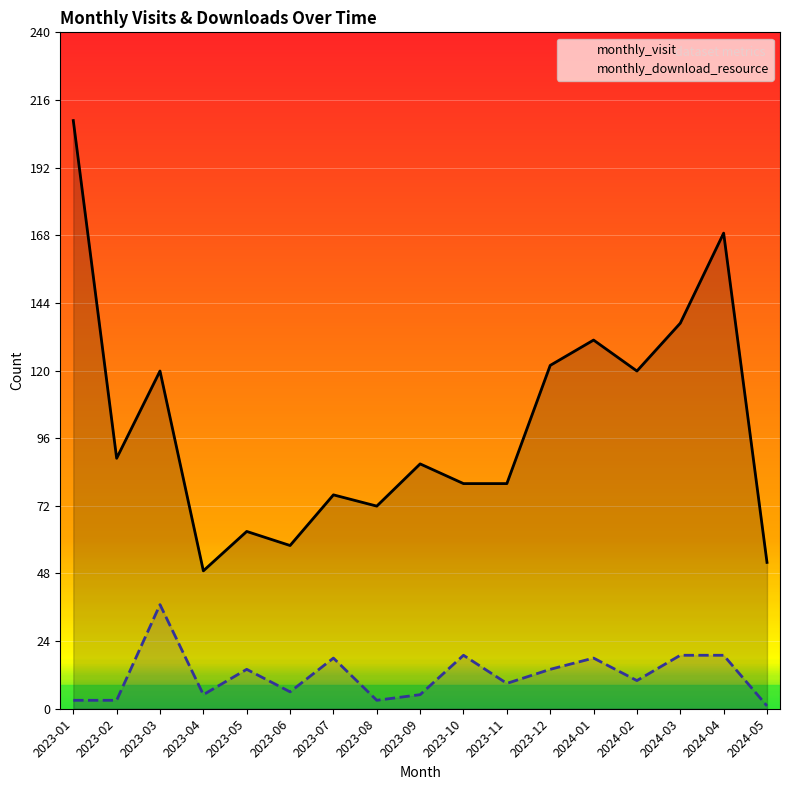

How many lines are shown in the chart?

2